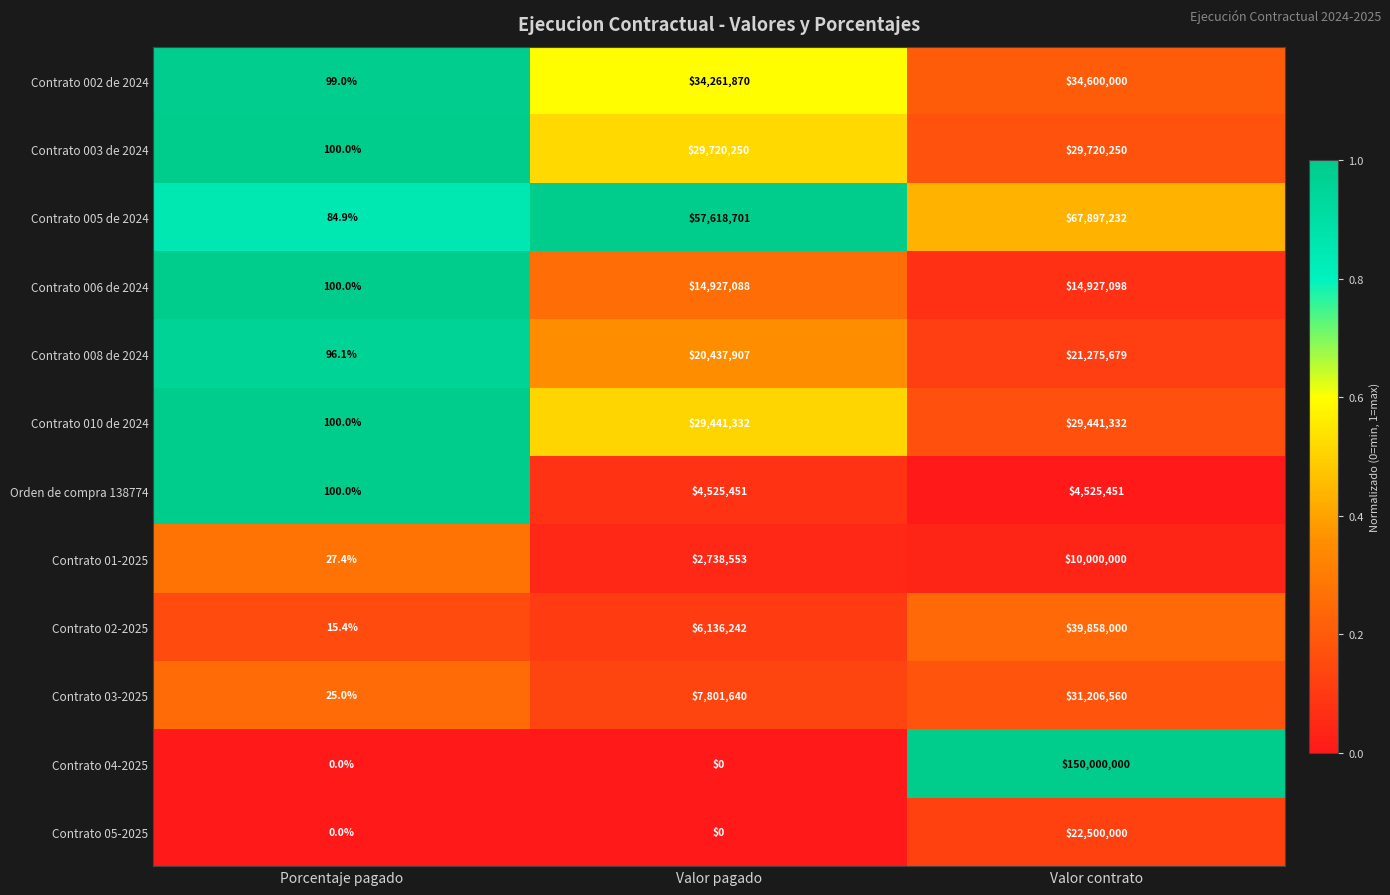

Between Porcentaje pagado and Valor contrato, which series saw the biggest shift?

Contrato 04-2025